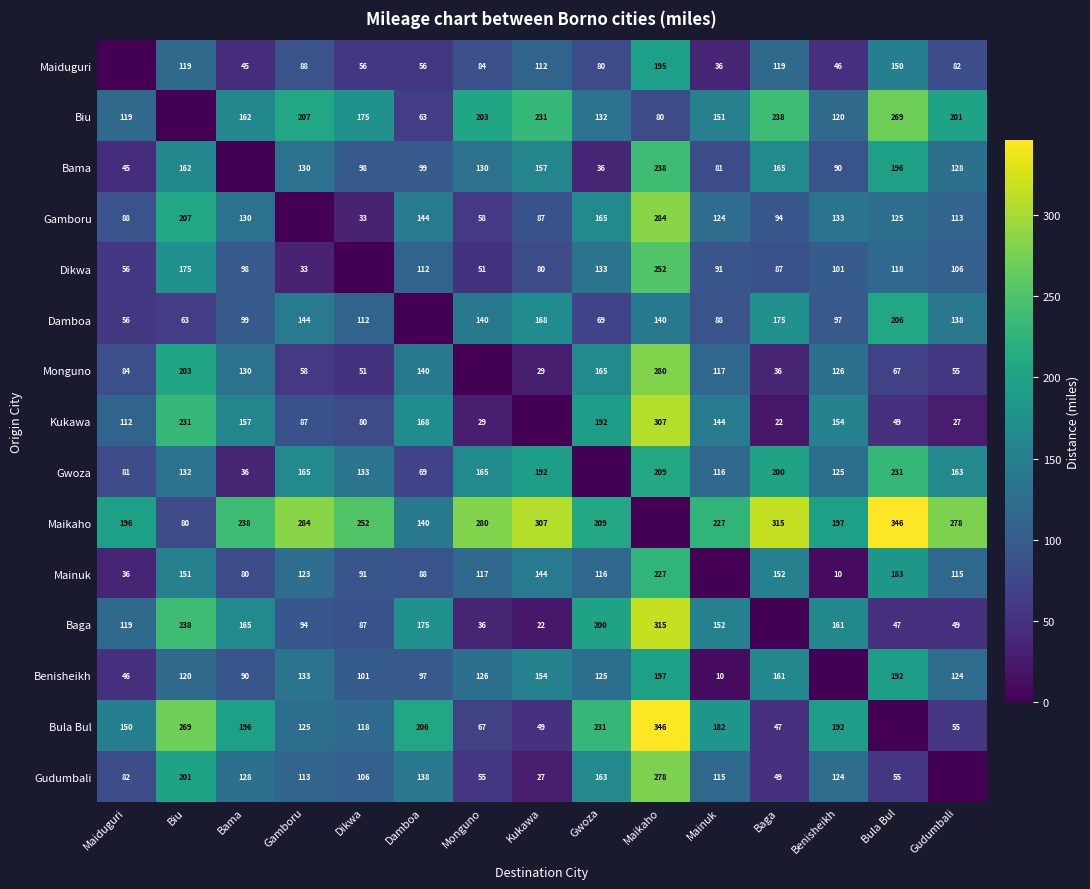

Is the value of Bula Bul at Dikwa greater than the value of Monguno at Bama?

No